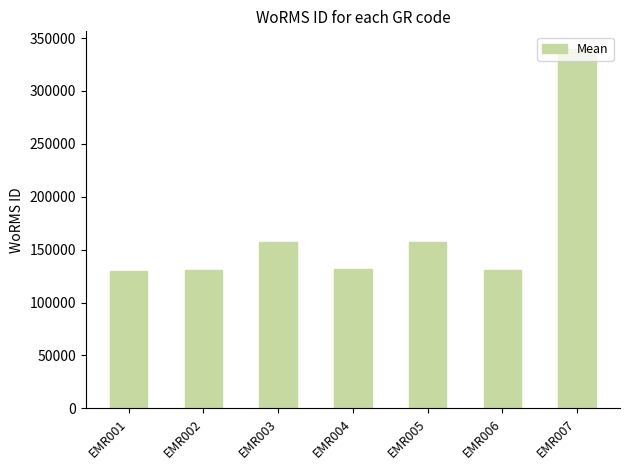

What is the value of the 6th bar from the left?

130303